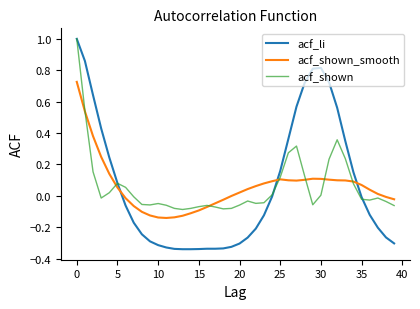

What is the highest value of the acf_shown series?

1.0